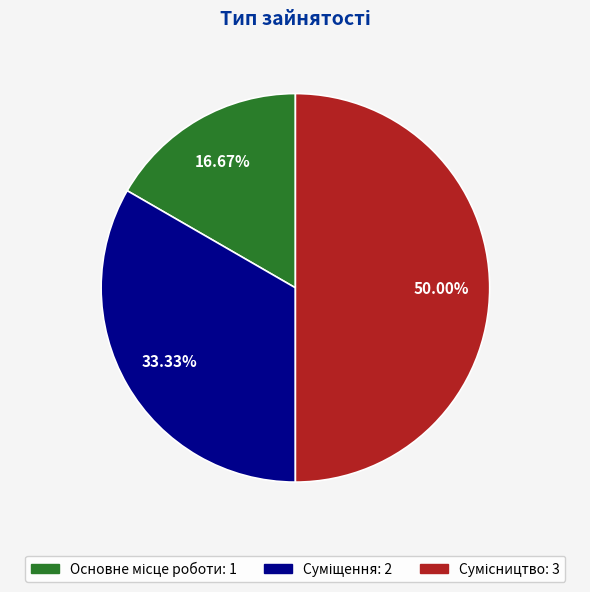

Count the number of slices in the pie.

3